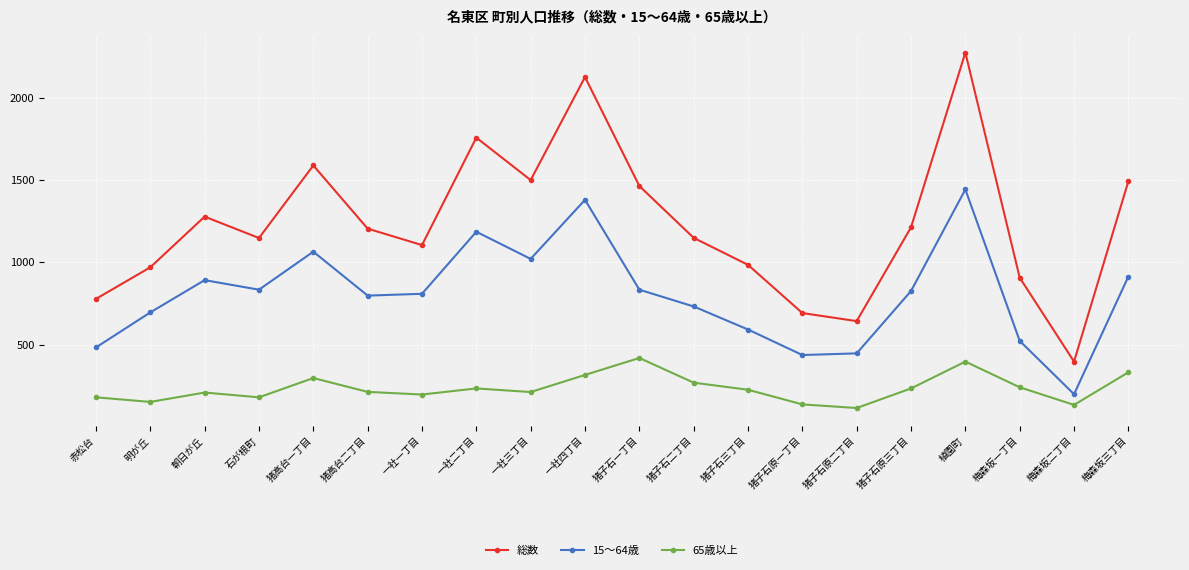

Count the number of data series in this chart.

3